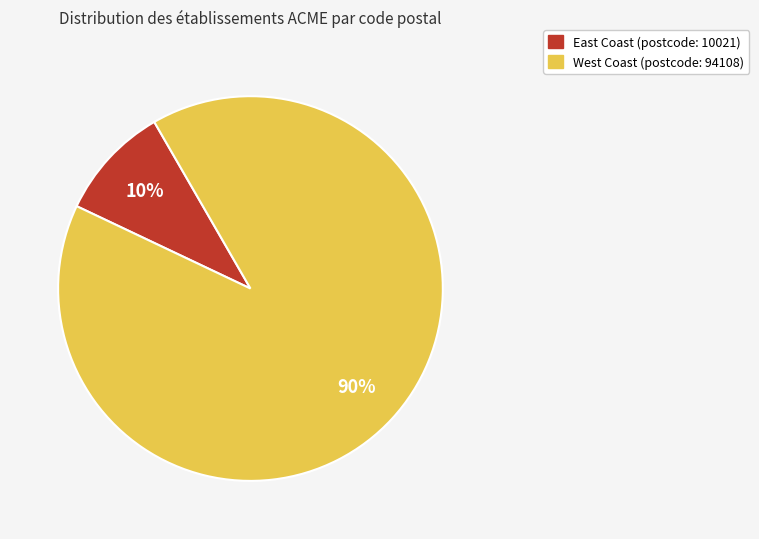

Does East Coast represent more than half of the total?

No